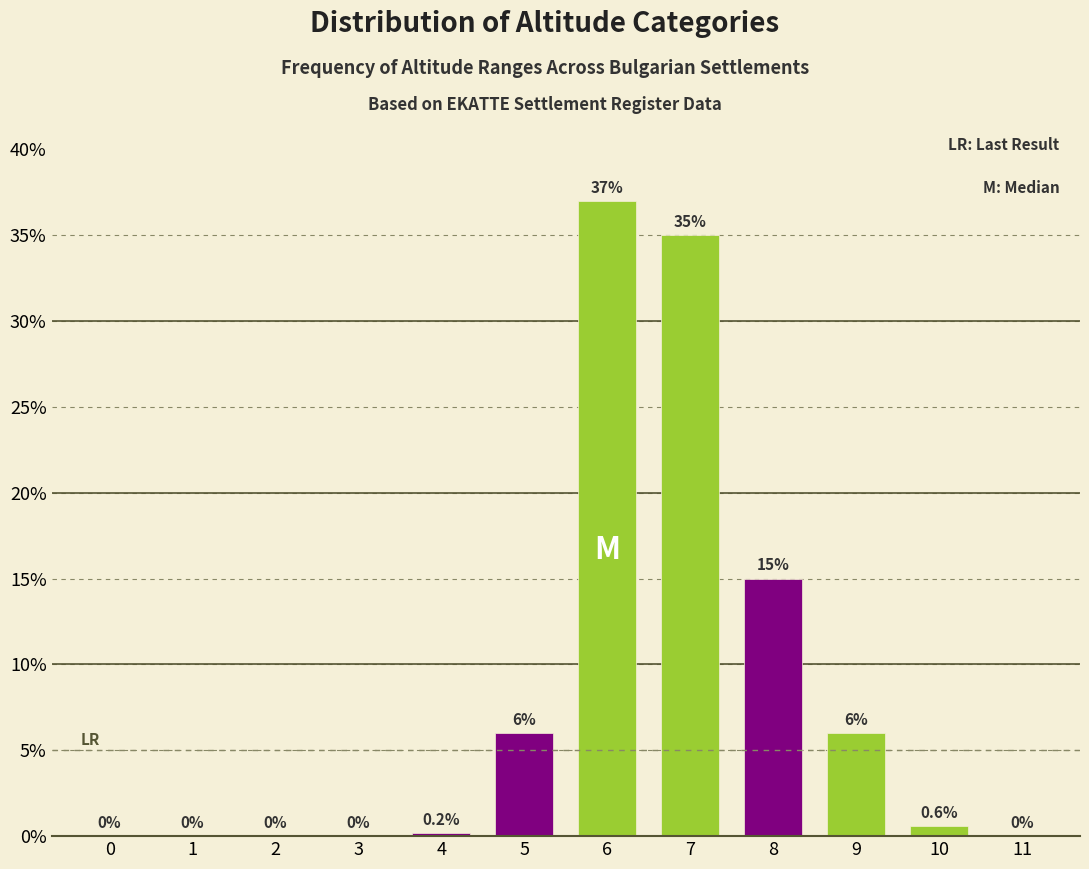

Reading left to right, extract all data points from this chart.

0=0.0	1=0.0	2=0.0	3=0.0	4=0.2	5=6.0	6=37.0	7=35.0	8=15.0	9=6.0	10=0.6	11=0.0